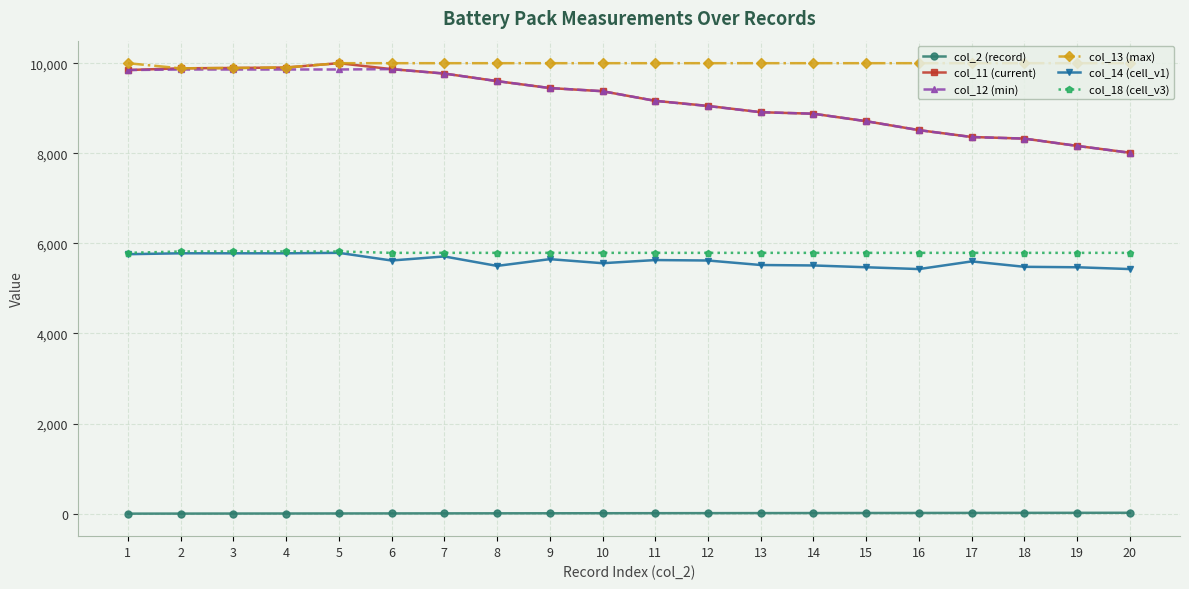

Which series has the largest total across all categories?

col_13 (max)